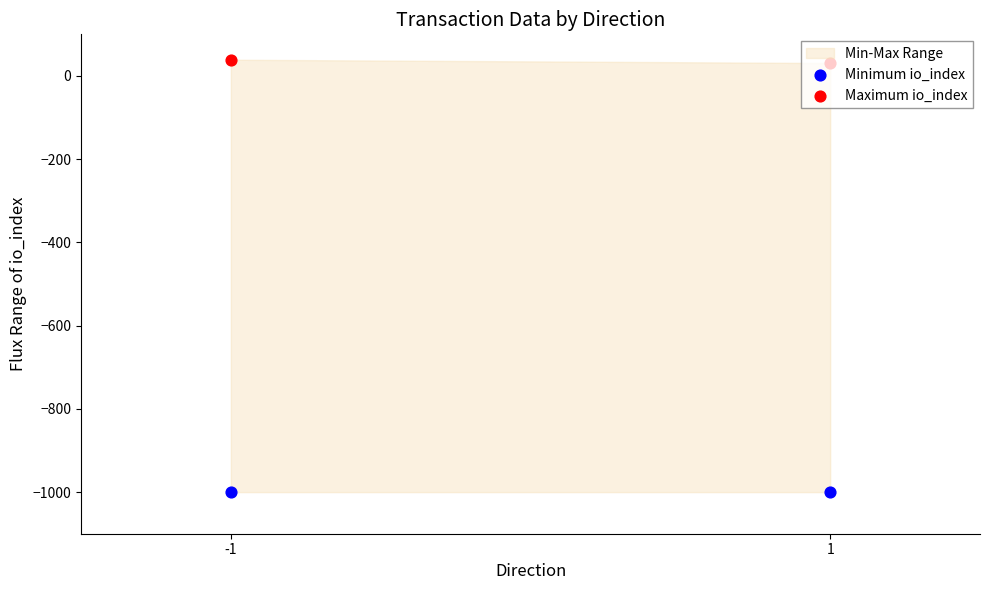

Which series contains the lowest Y value?

Minimum io_index